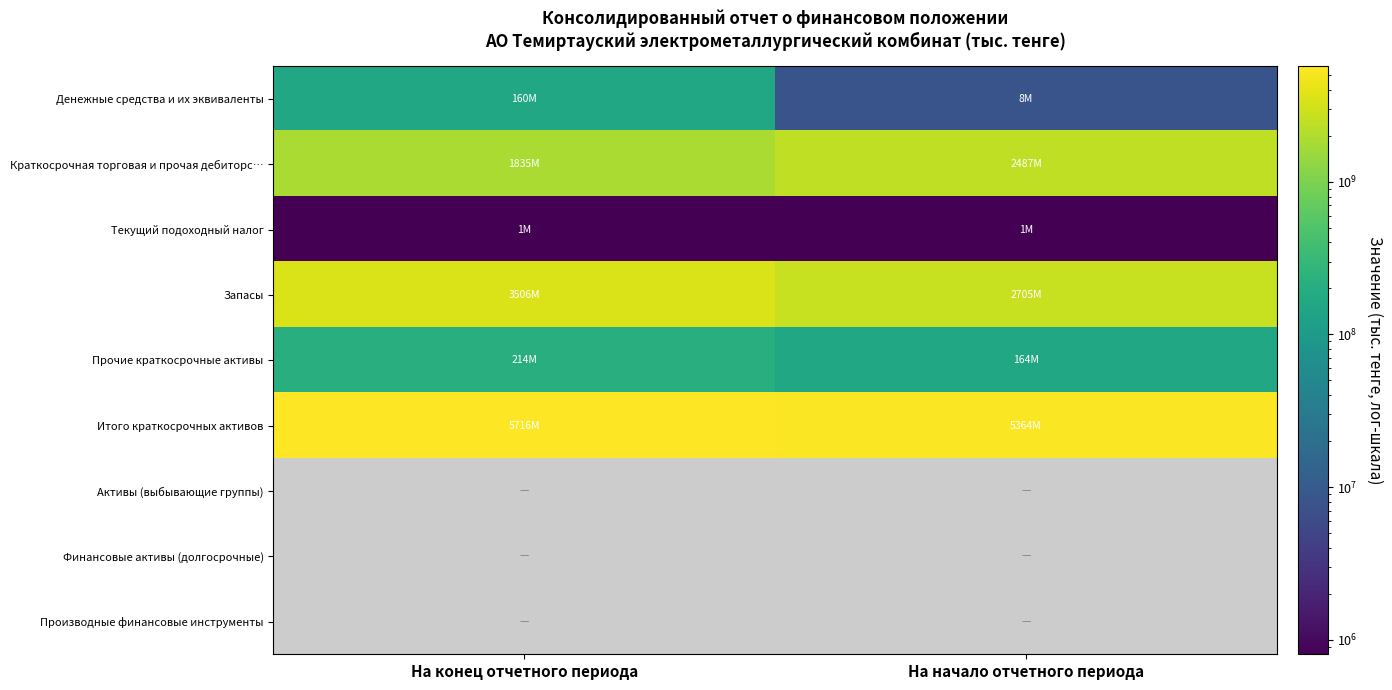

Count the Краткосрочная торговая и прочая дебиторс… values in the range 1835431000 to 2486629000.

2